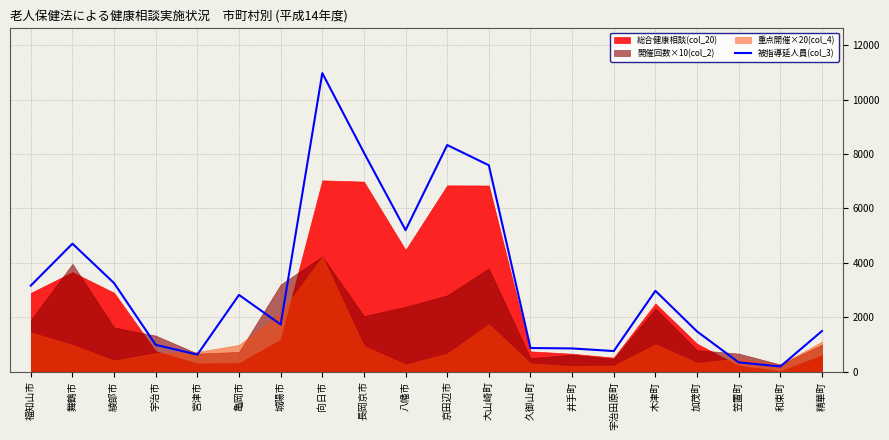

Where is 被指導延人員(col_3) nearest to the value 5578?

八幡市